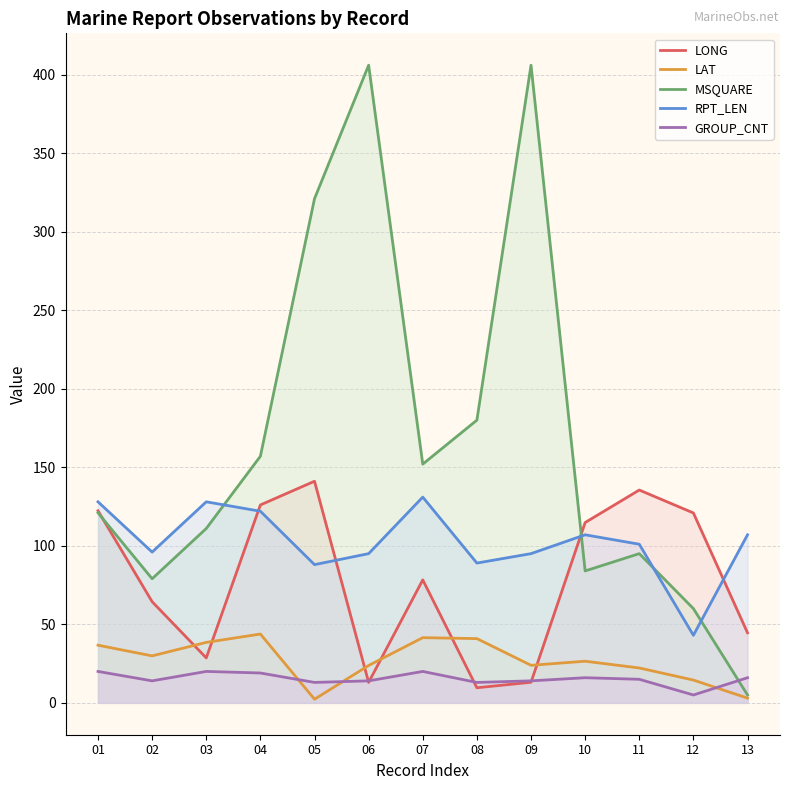

What is the greatest value displayed?

406.0